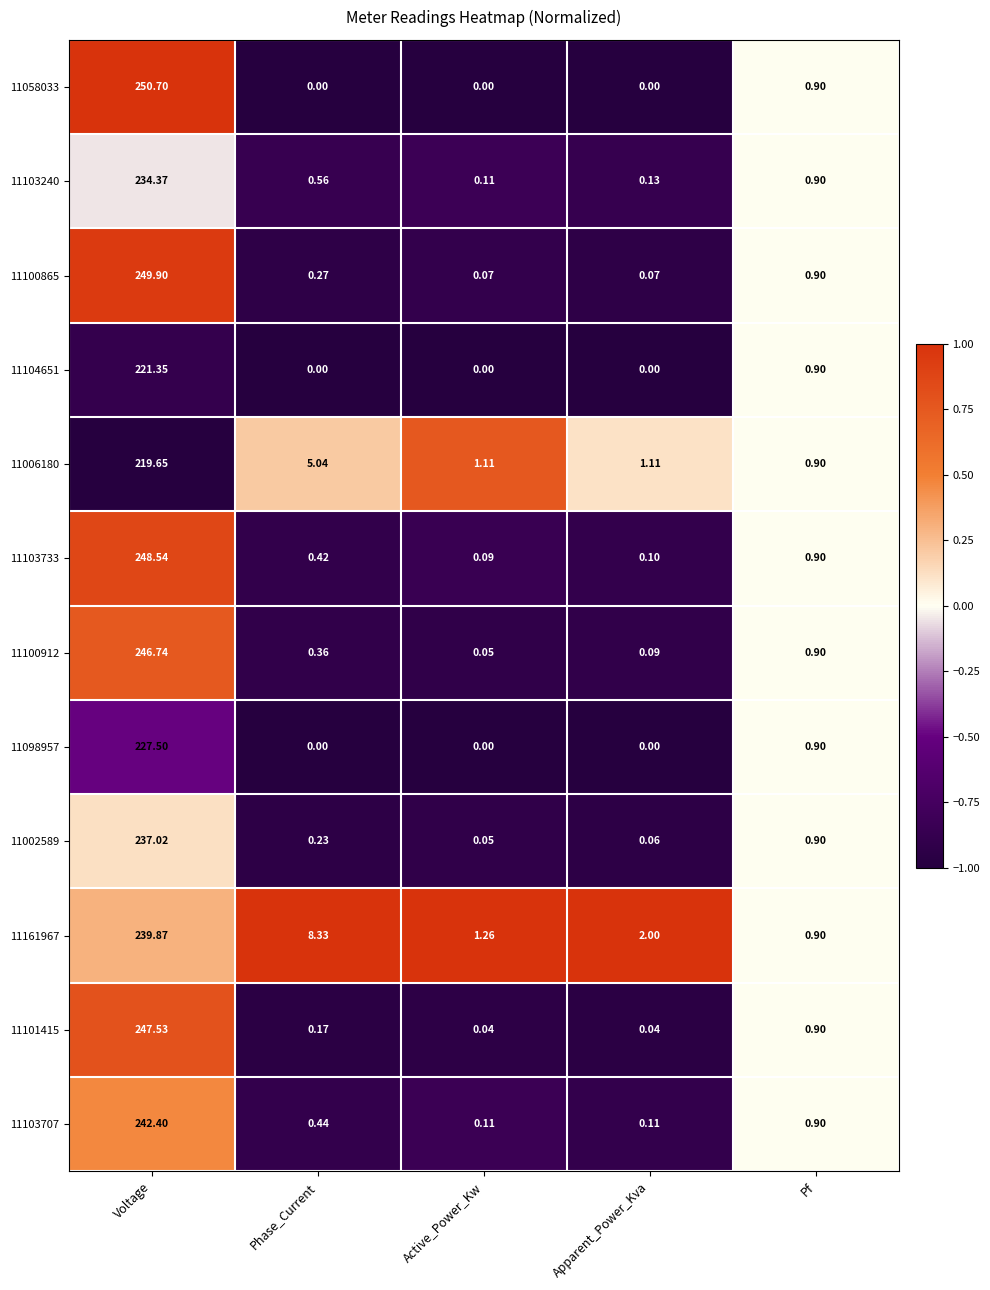

Where is 11103707 nearest to the value 121?

Pf